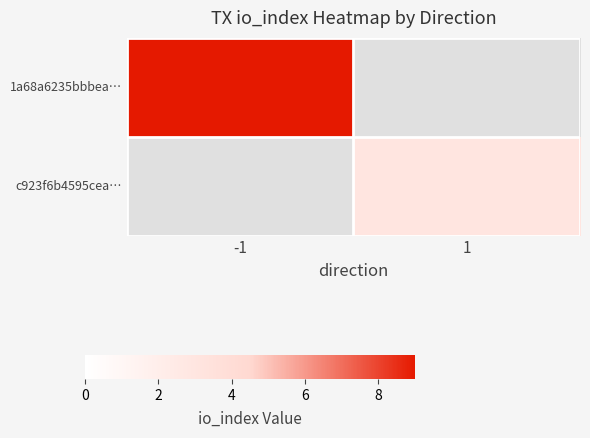

Which category has the lowest value across all series?

1